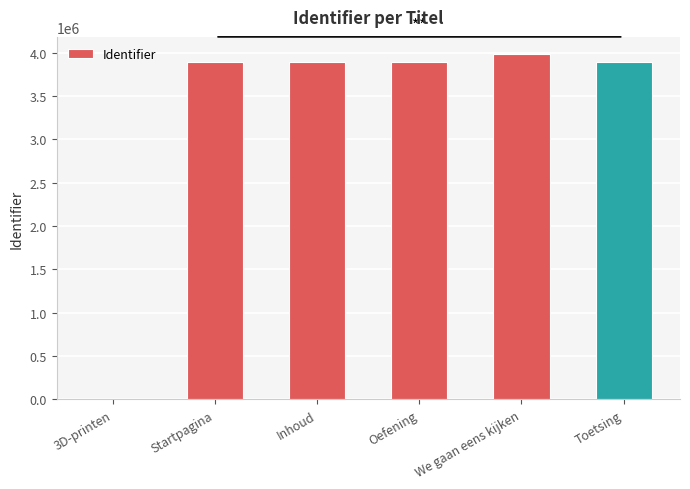

What is the approximate value at We gaan eens kijken?

3984500